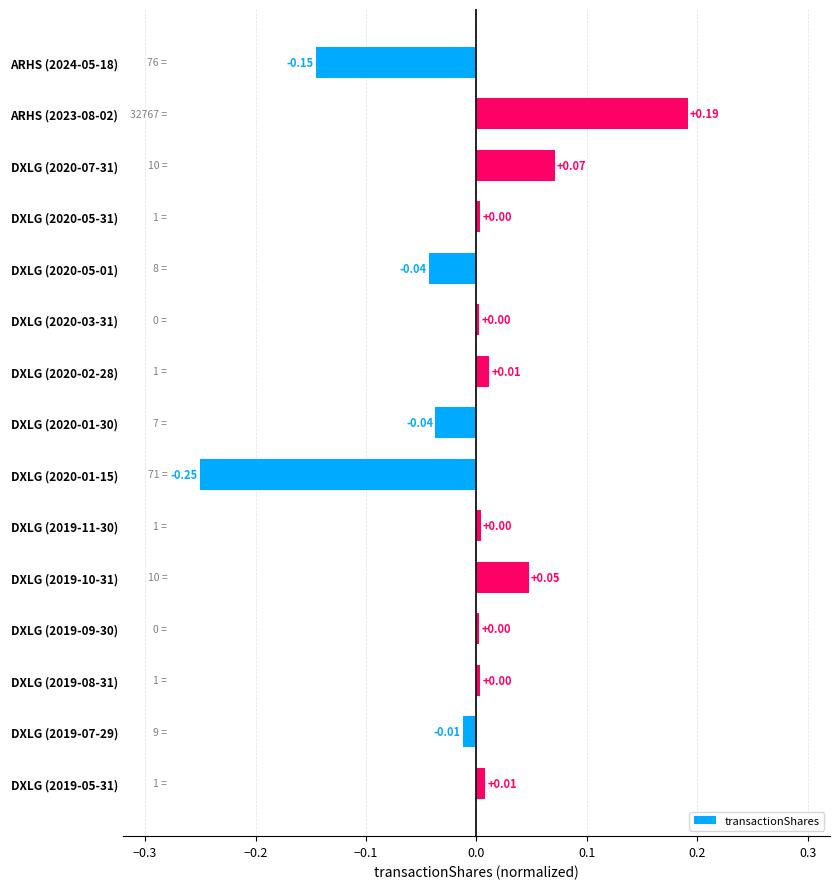

Between DXLG (2020-07-31) and DXLG (2020-03-31), which is larger?

DXLG (2020-07-31)